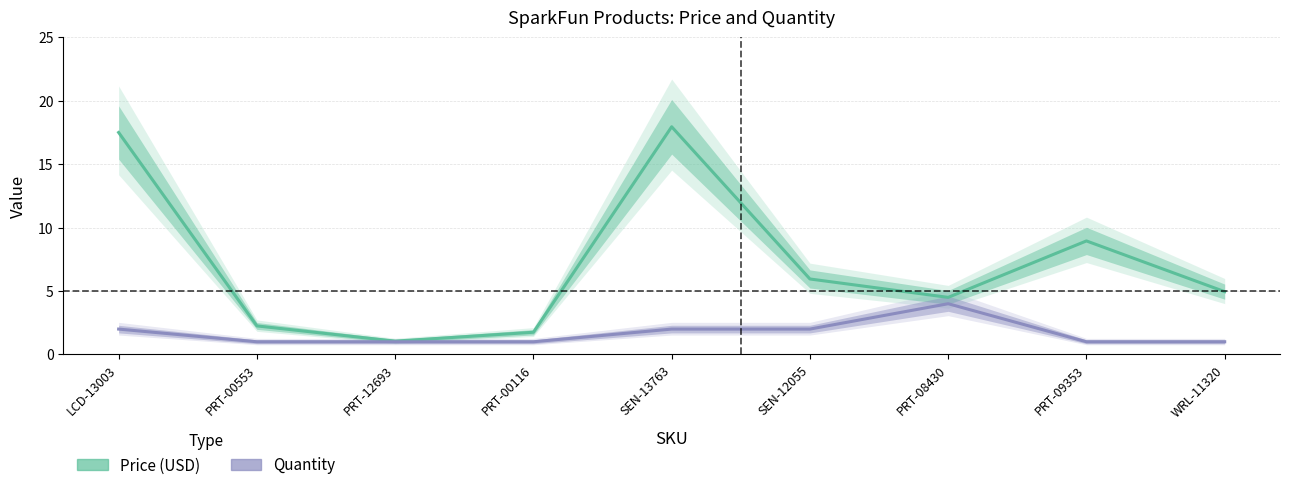

How many lines are shown in the chart?

2